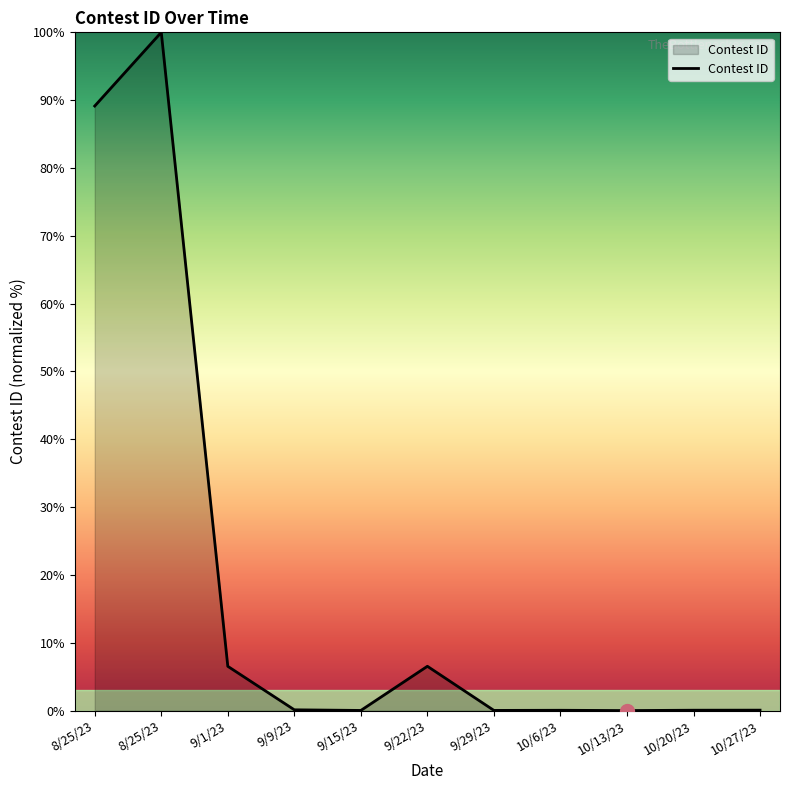

Which category has the lowest value across all series?

10/13/23